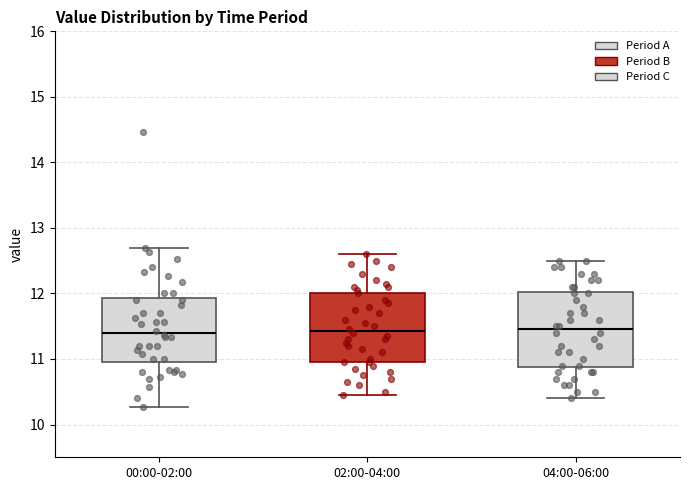

Where is the lower edge of the box for 02:00-04:00 on the y-axis? The values are not printed on the chart, so give them approximately, as read against the axis.

11.0